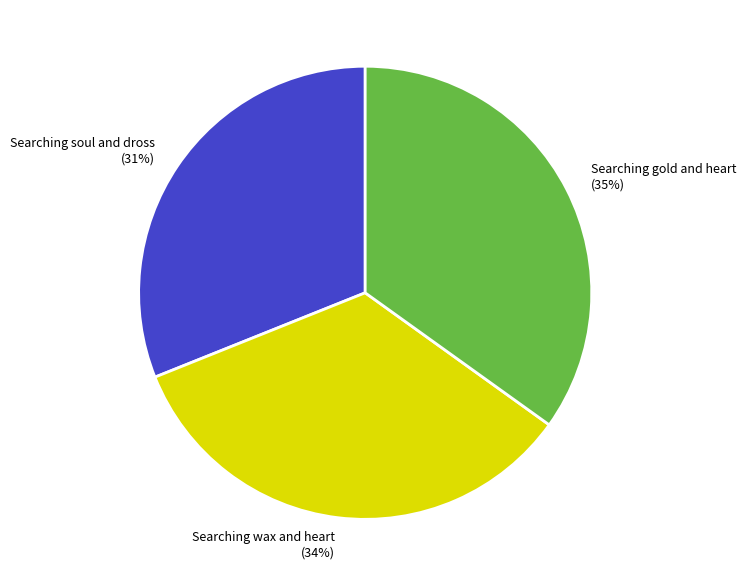

Is it true that Searching gold and heart is 35% of the pie?

True